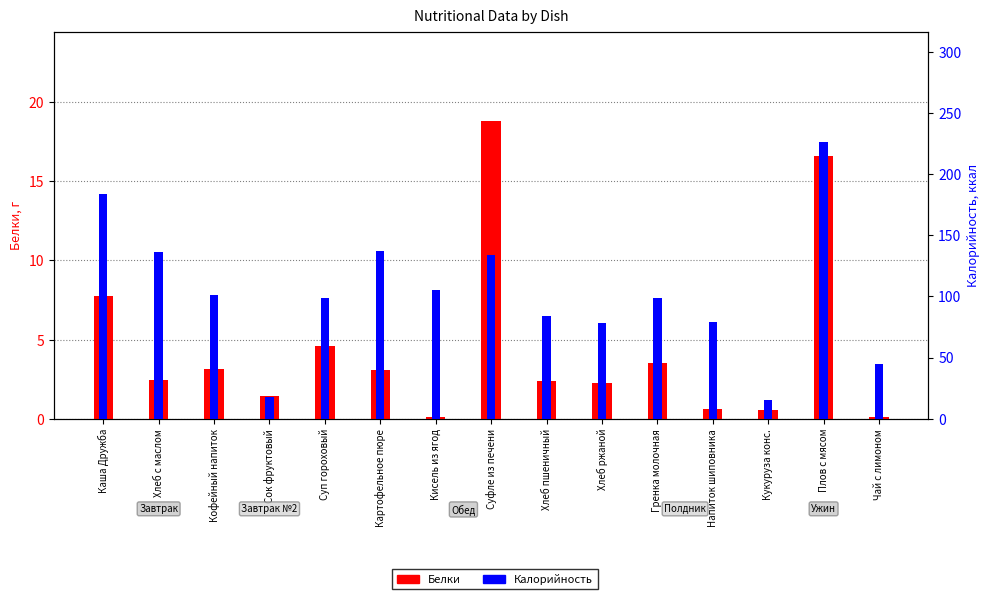

Does the chart contain stacked bars?

No